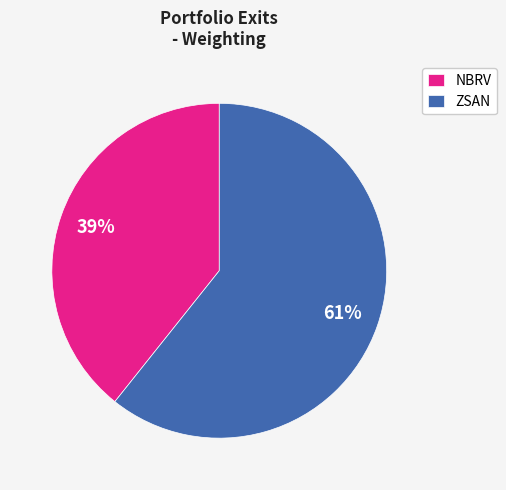

What is the majority slice?

ZSAN